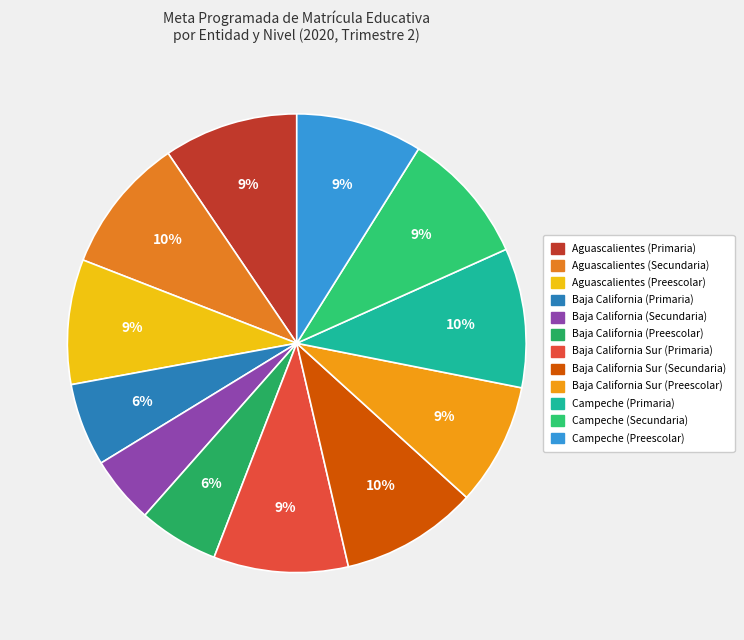

Which category has the smallest portion of the pie?

Baja California (Secundaria)